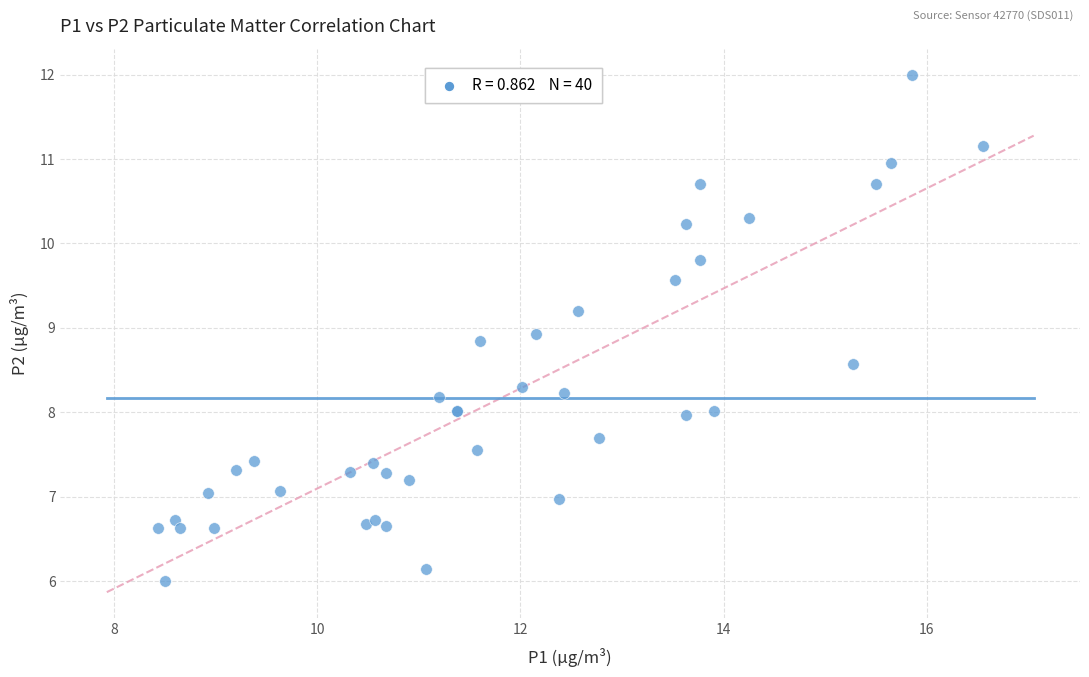

What Y value in the scatter plot is closest to 9?

8.9